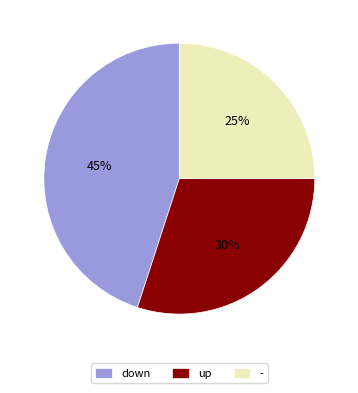

How many slices are in this pie chart?

3